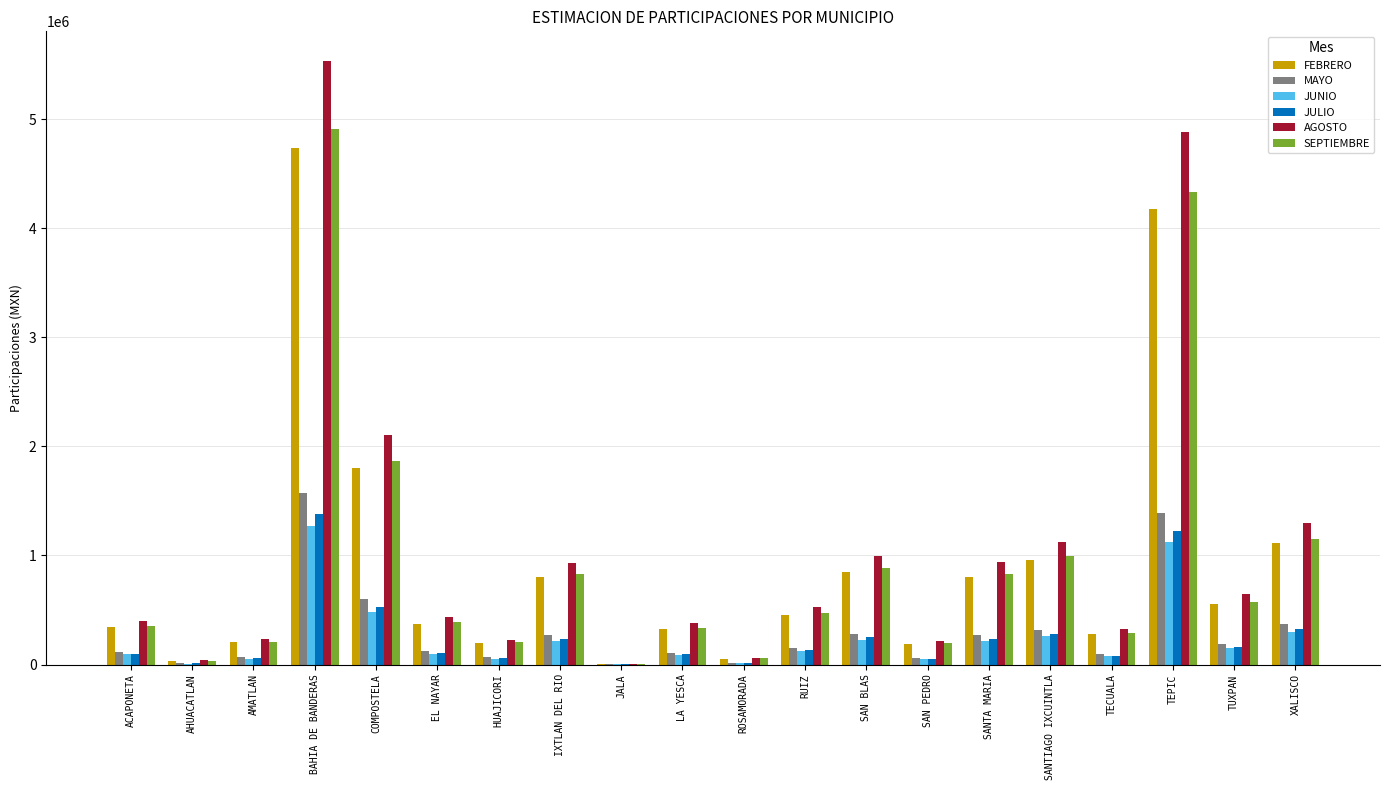

Is it true that SEPTIEMBRE equals 554027.6 at IXTLAN DEL RIO?

False